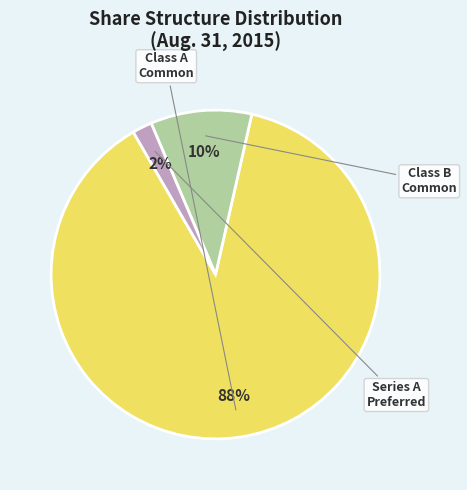

Is there a majority slice in this chart?

Yes